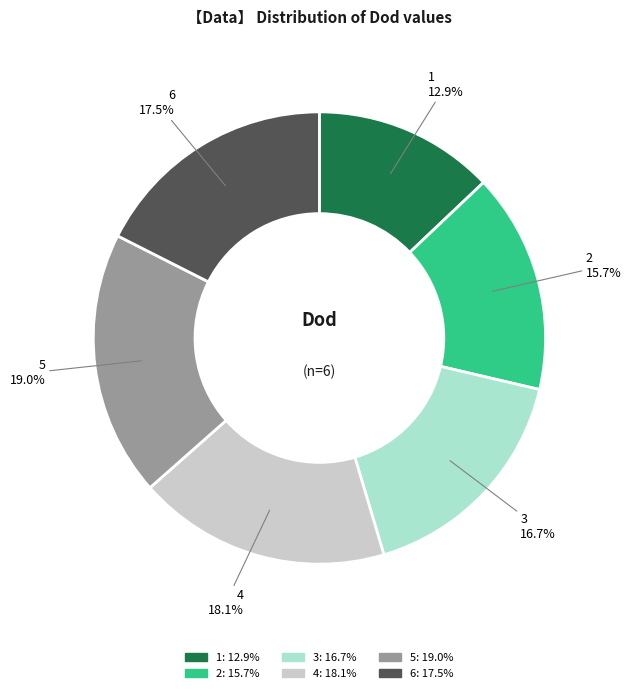

What is the largest slice in the pie chart?

5